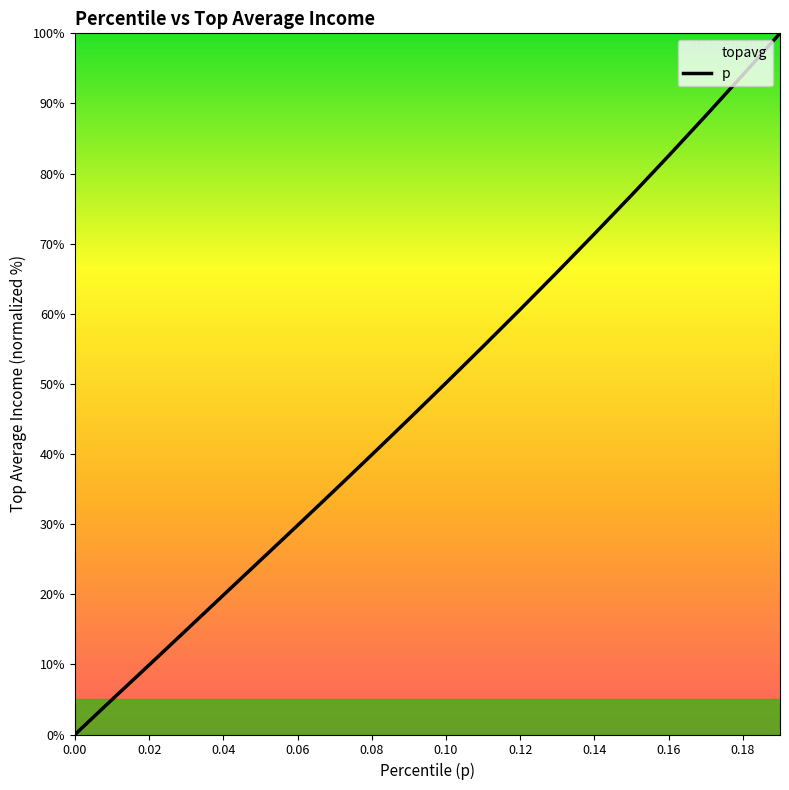

True or false: the data shows 21.3 at 0.13.

False